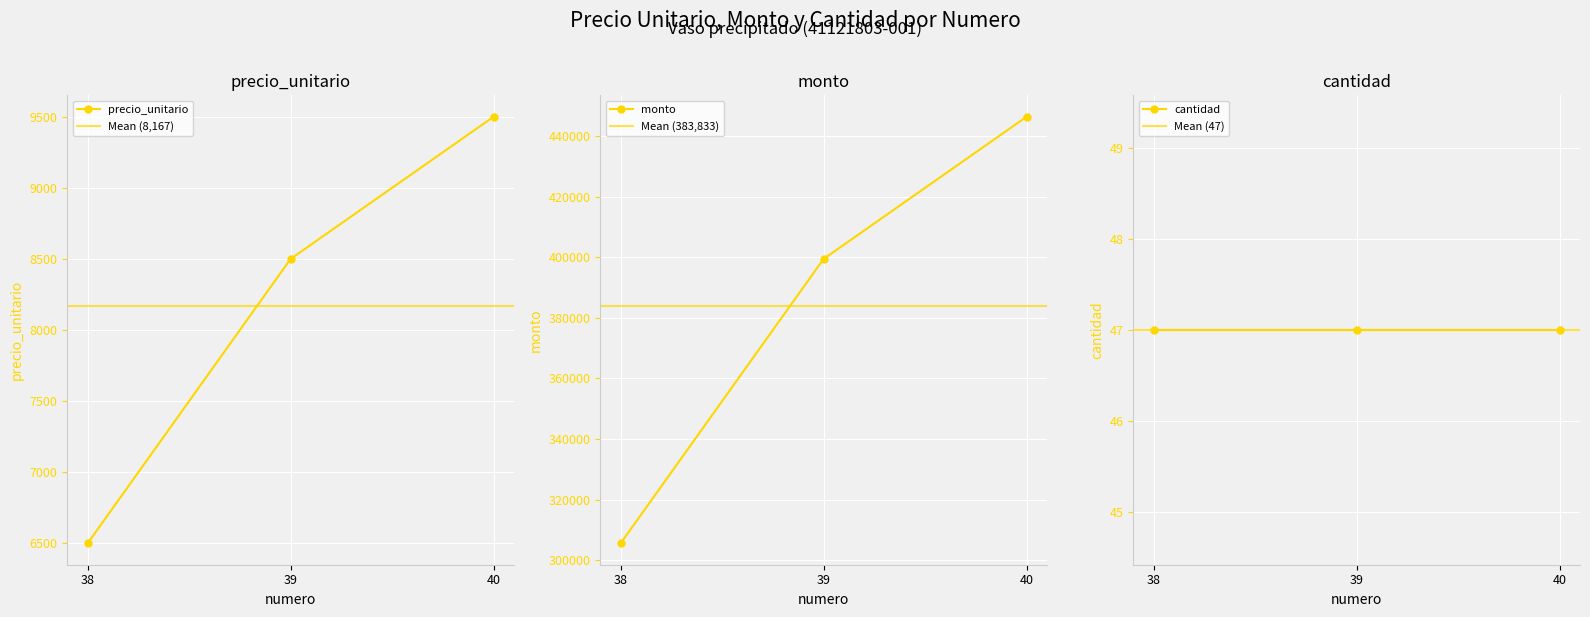

What is the sum of the precio_unitario values at 40 and 38?

16000